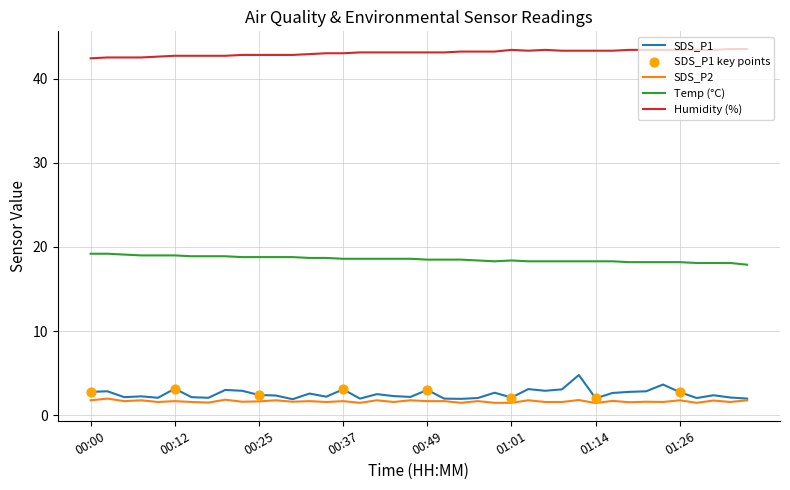

Which series has the largest total across all categories?

Humidity (%)